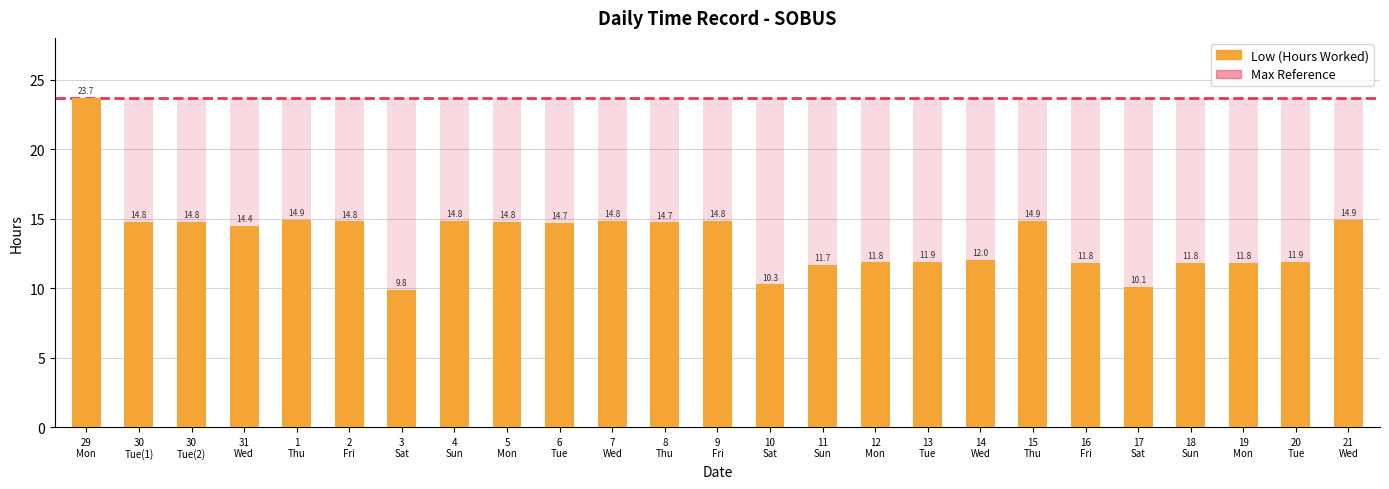

List the labels in order of value, largest first.

29 Mon, 21 Wed, 1 Thu, 15 Thu, 4 Sun, 9 Fri, 7 Wed, 2 Fri, 30 Tue(1), 30 Tue(2), 5 Mon, 8 Thu, 6 Tue, 31 Wed, 14 Wed, 20 Tue, 13 Tue, 12 Mon, 16 Fri, 19 Mon, 18 Sun, 11 Sun, 10 Sat, 17 Sat, 3 Sat